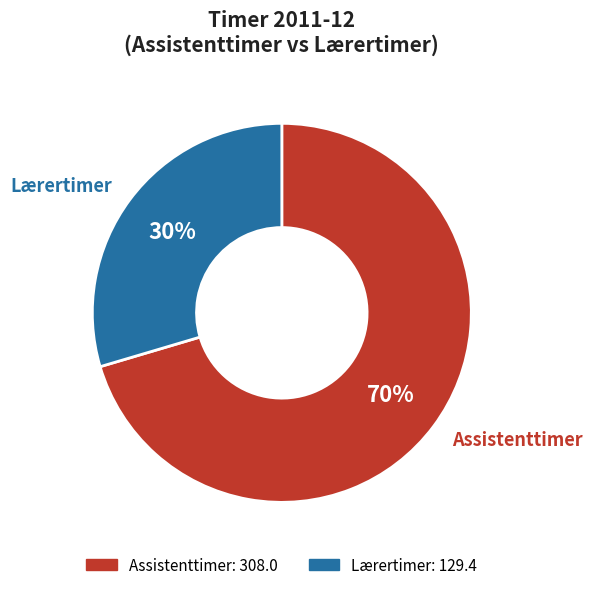

To the nearest percent, what is the combined percentage of Assistenttimer and Lærertimer?

100%